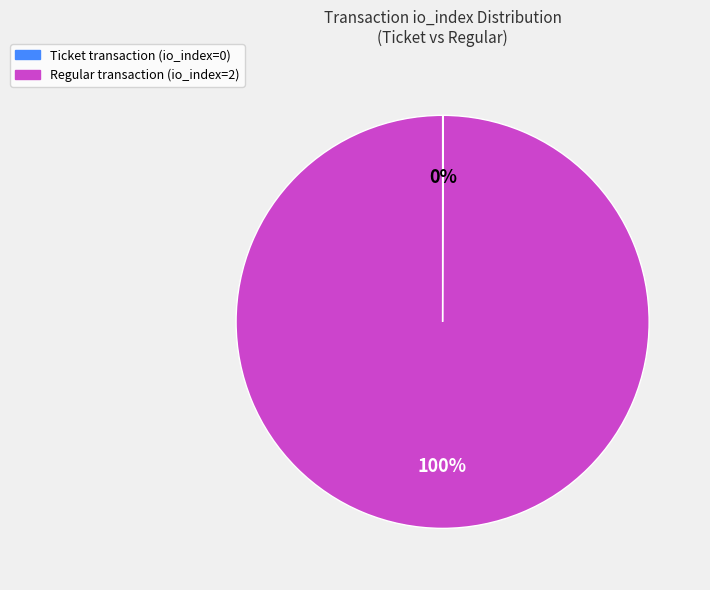

Does any single category account for the majority?

Yes